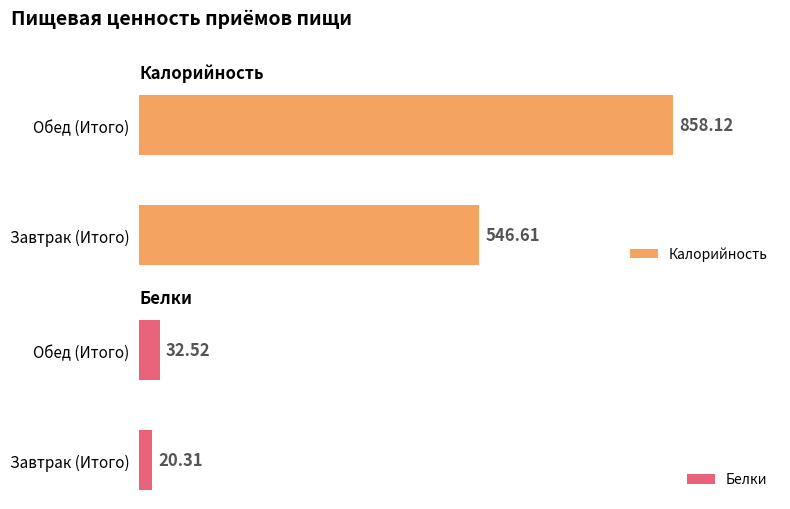

What is the sum of the Калорийность values at Завтрак (Итого) and Обед (Итого)?

1404.7